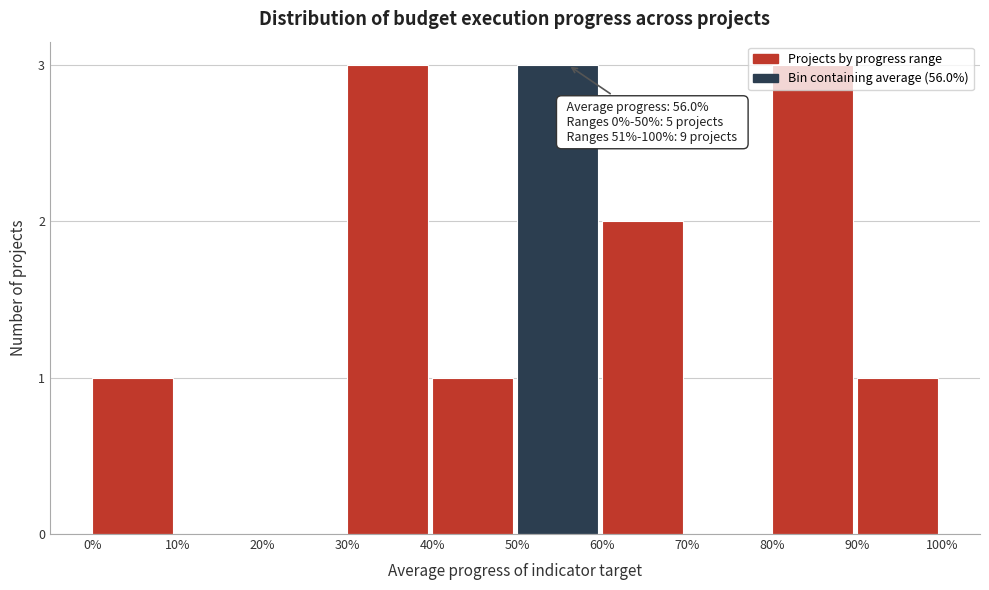

What is the sum of the values at 80% and 40%?

4